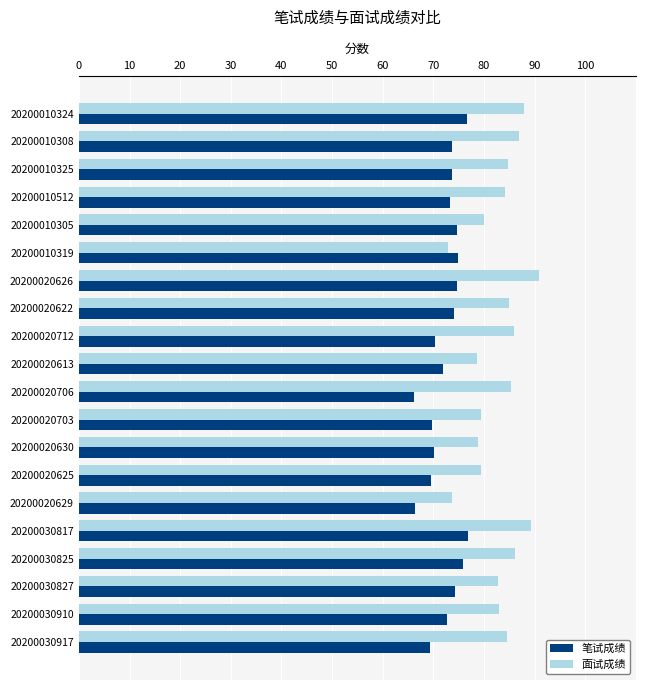

The 面试成绩 series shows 156.7 at 20200010324. True or false?

False